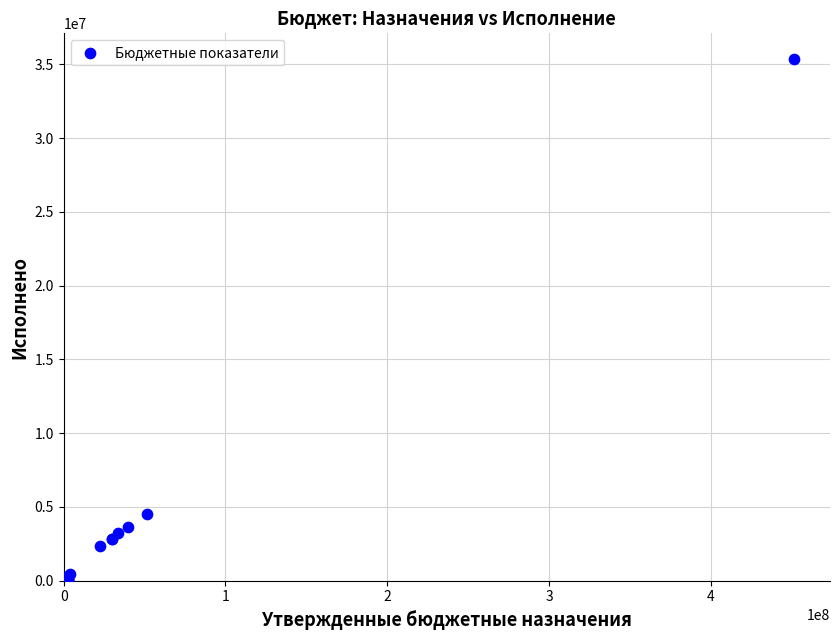

What Y value in the scatter plot is closest to 17671654?

4530047.0